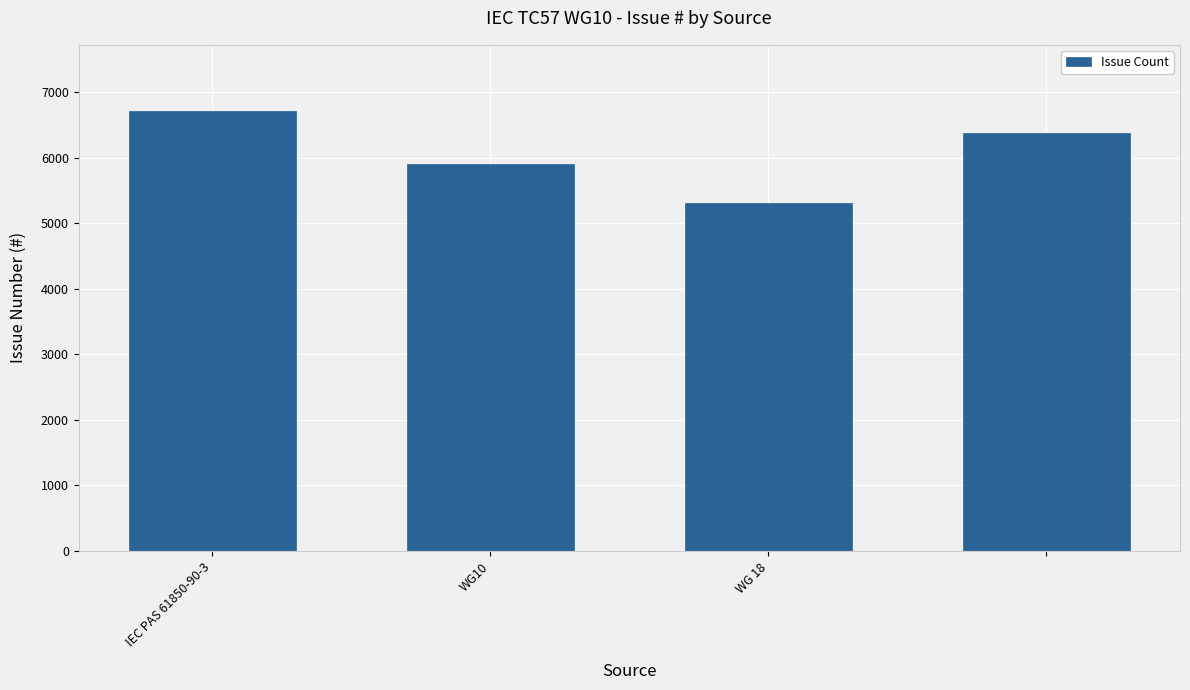

What is the sum of all values?

24303